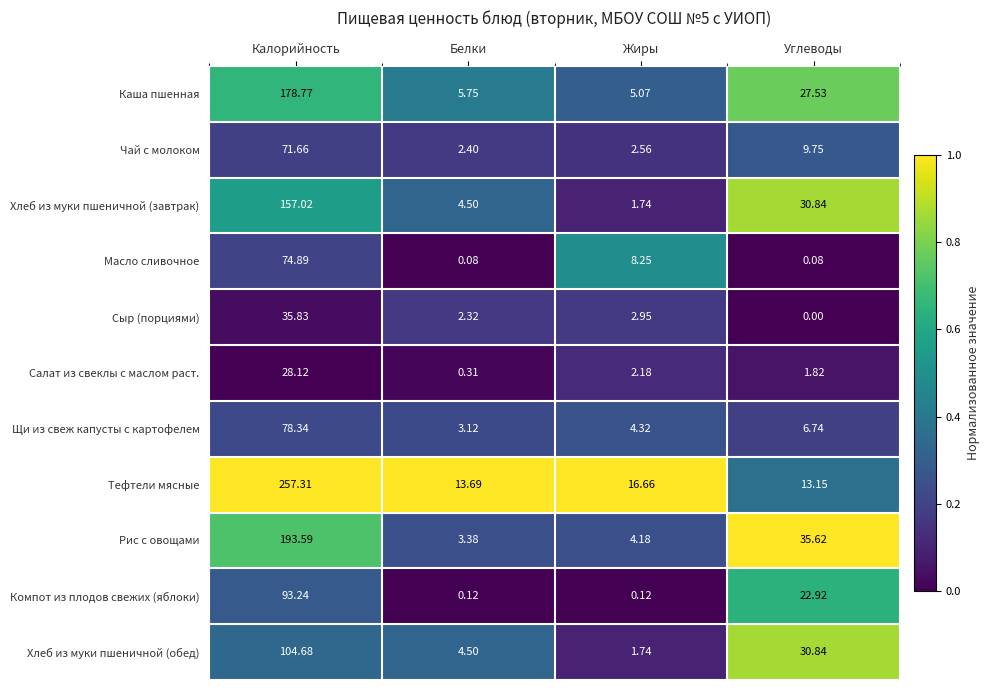

At which label does Хлеб из муки пшеничной (завтрак) first exceed 30?

Калорийность